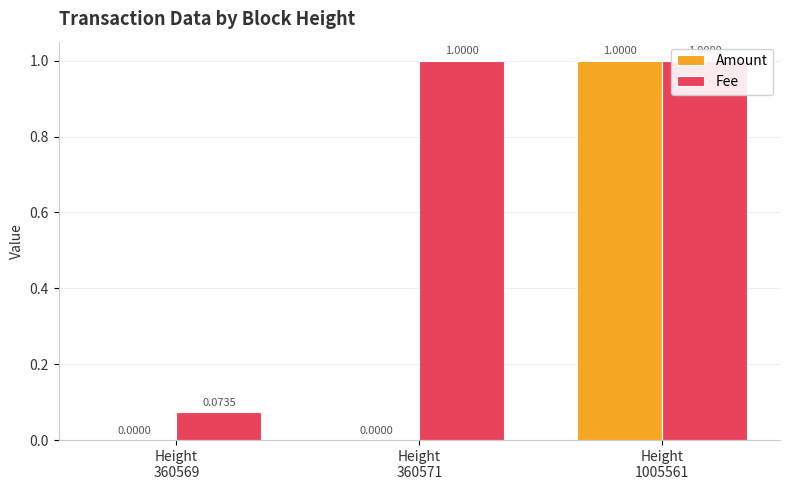

The value of Fee at Height
1005561 is 1.0. True or false?

True